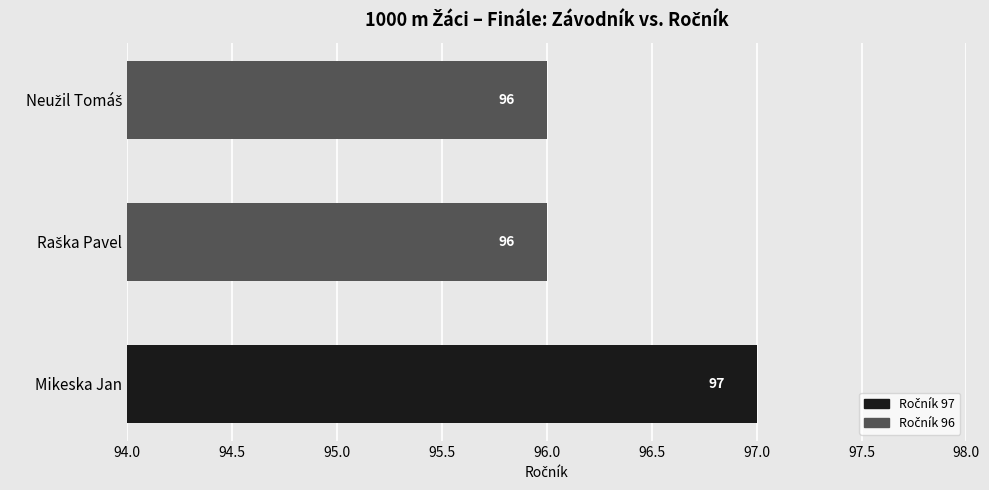

At which category does the chart reach its peak across all series?

Mikeska Jan